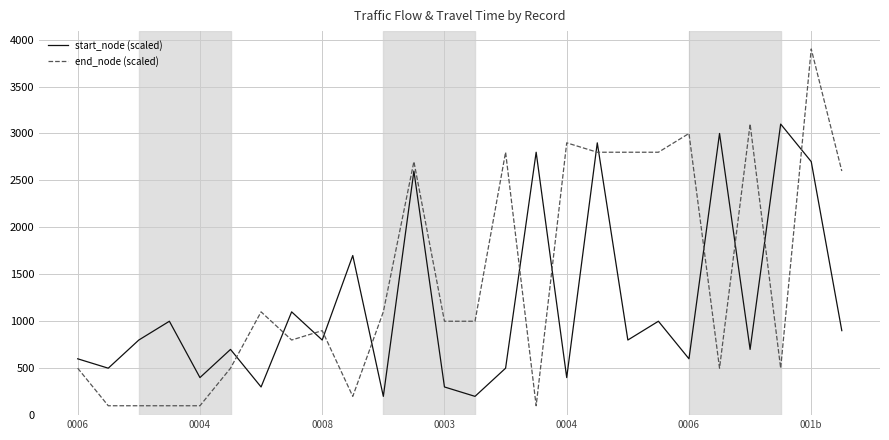

Which series has the largest total across all categories?

end_node (scaled)